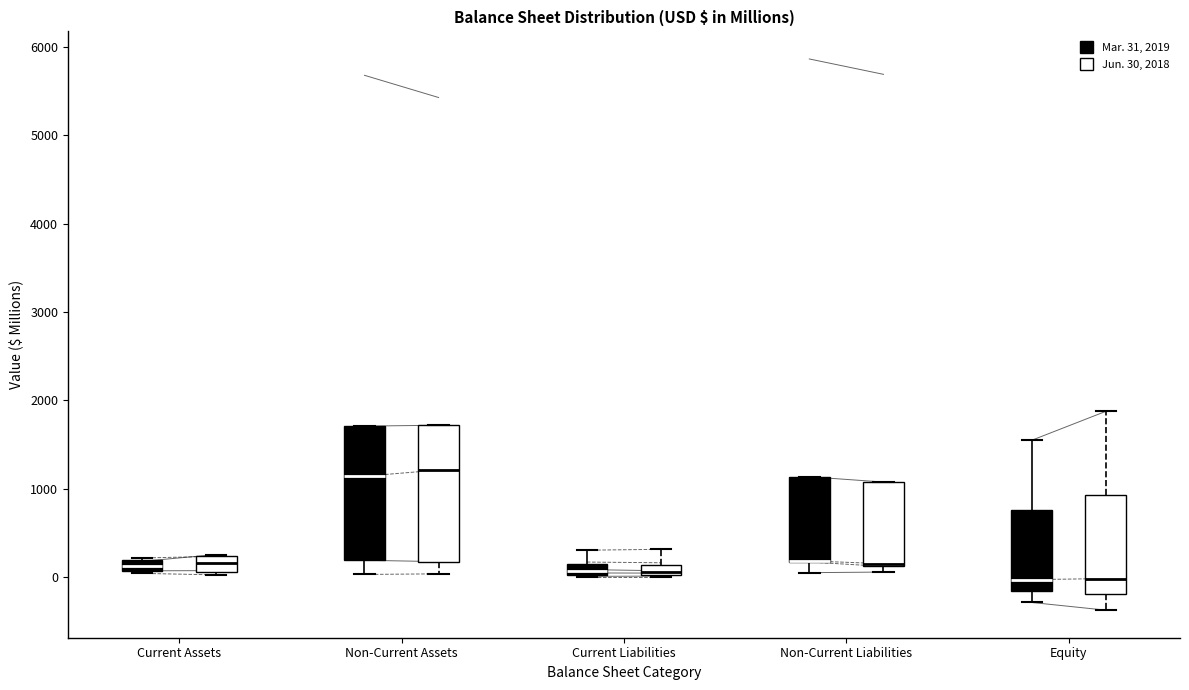

Where does the lower whisker of the box for Non-Current Liabilities (Mar. 31, 2019) end on the y-axis? The values are not printed on the chart, so give them approximately, as read against the axis.

100